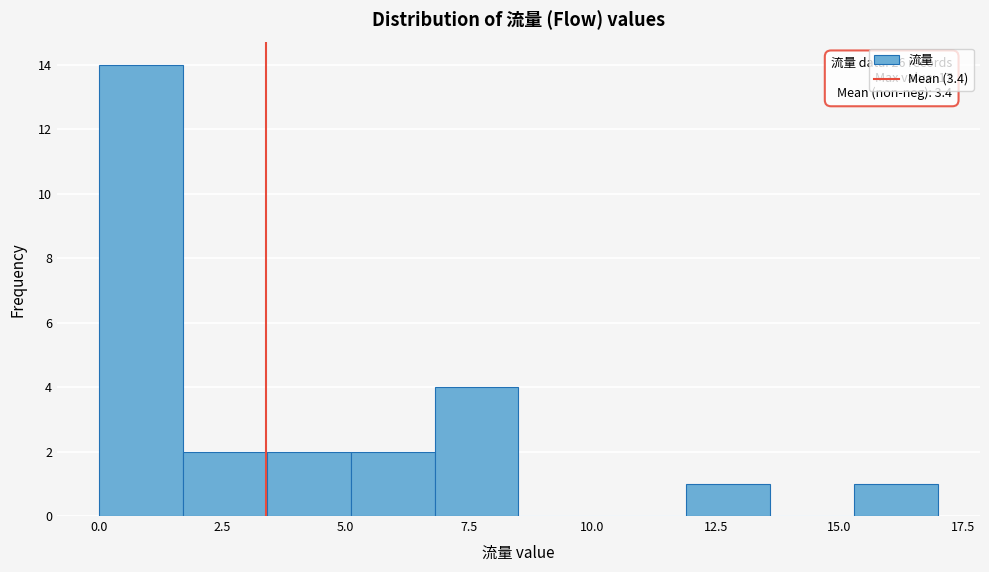

Around what value on the x-axis is the tallest bar? Give the approximate position of its centre, as read against the axis.

1.0